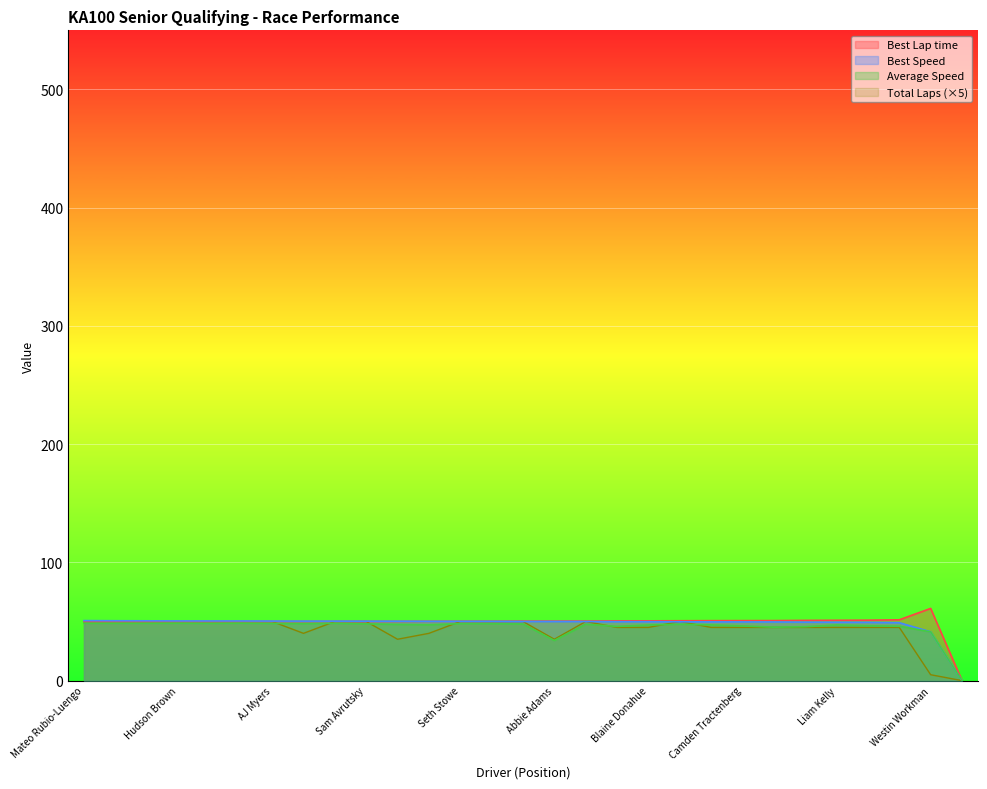

Between which two adjacent categories do Best Speed and Total Laps first intersect?

Abbie Adams and Will Loller